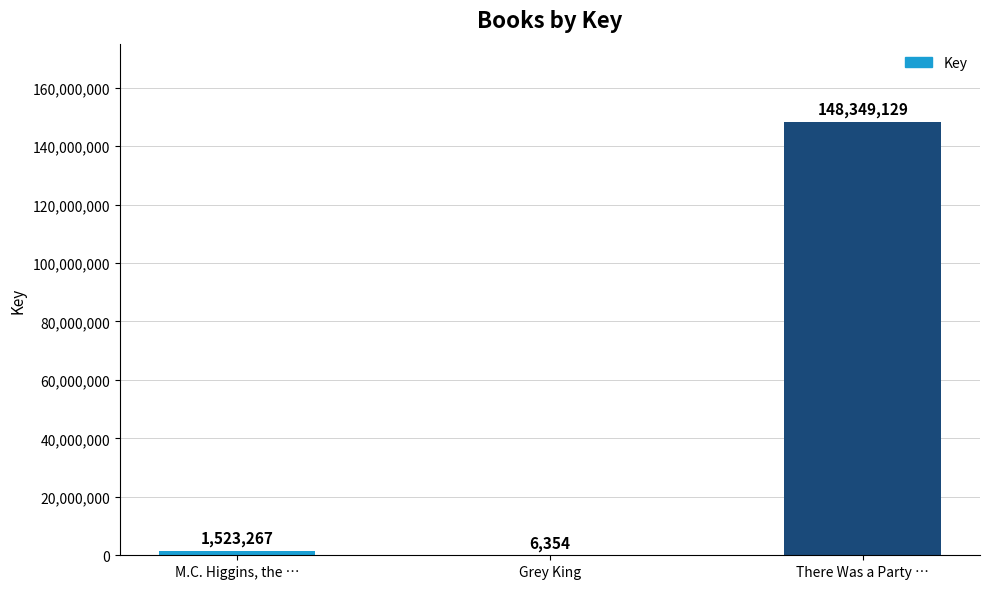

What is the approximate value at There Was a Party …?

148349129